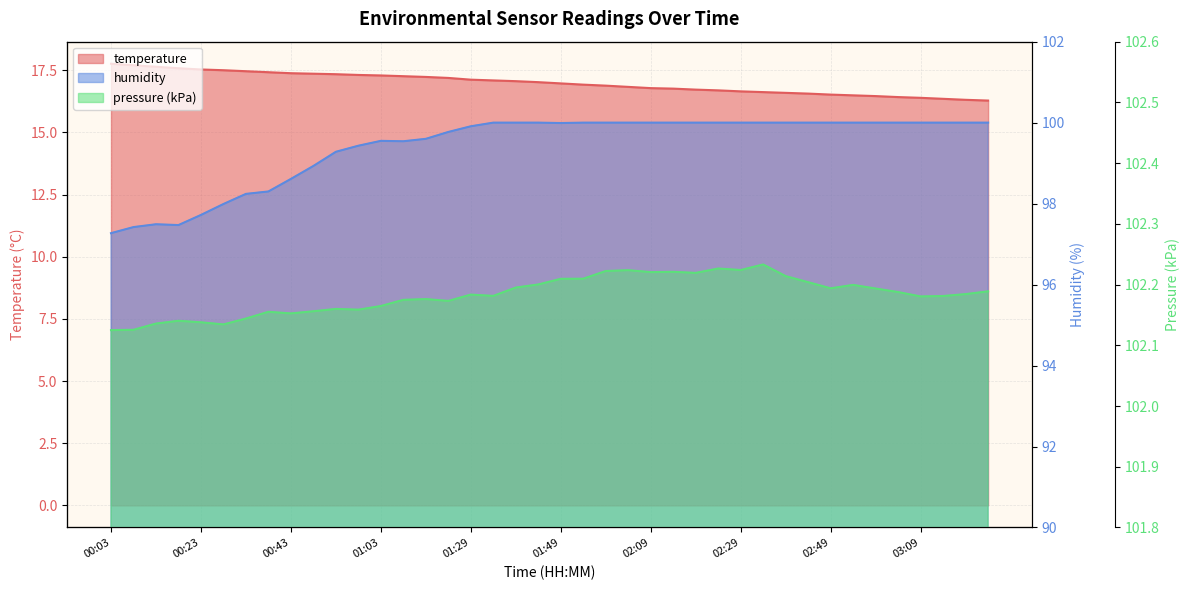

At which category does the chart reach its peak across all series?

01:34